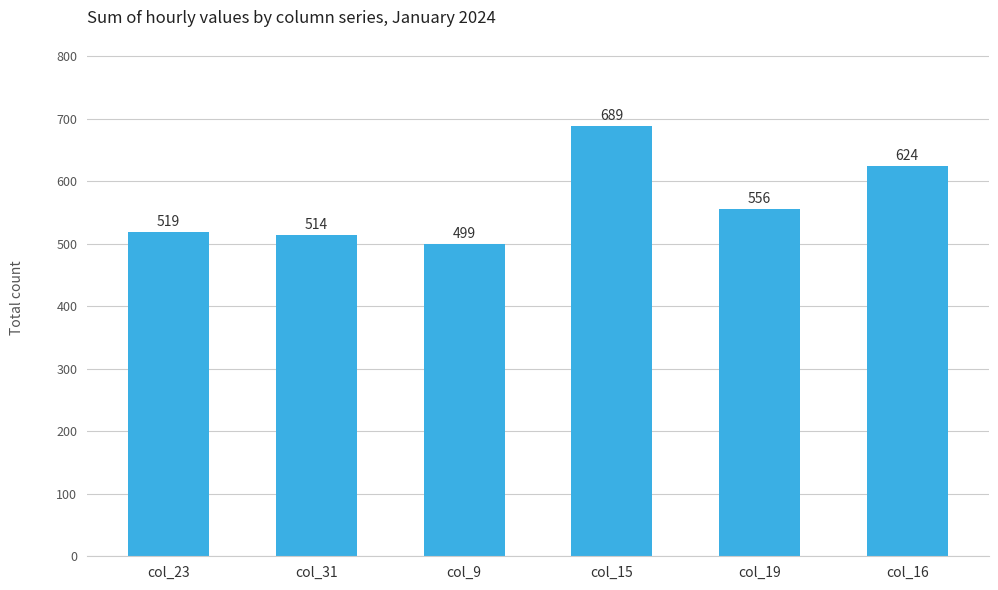

Approximately how many times larger is the value at col_16 compared to col_15?

0.9